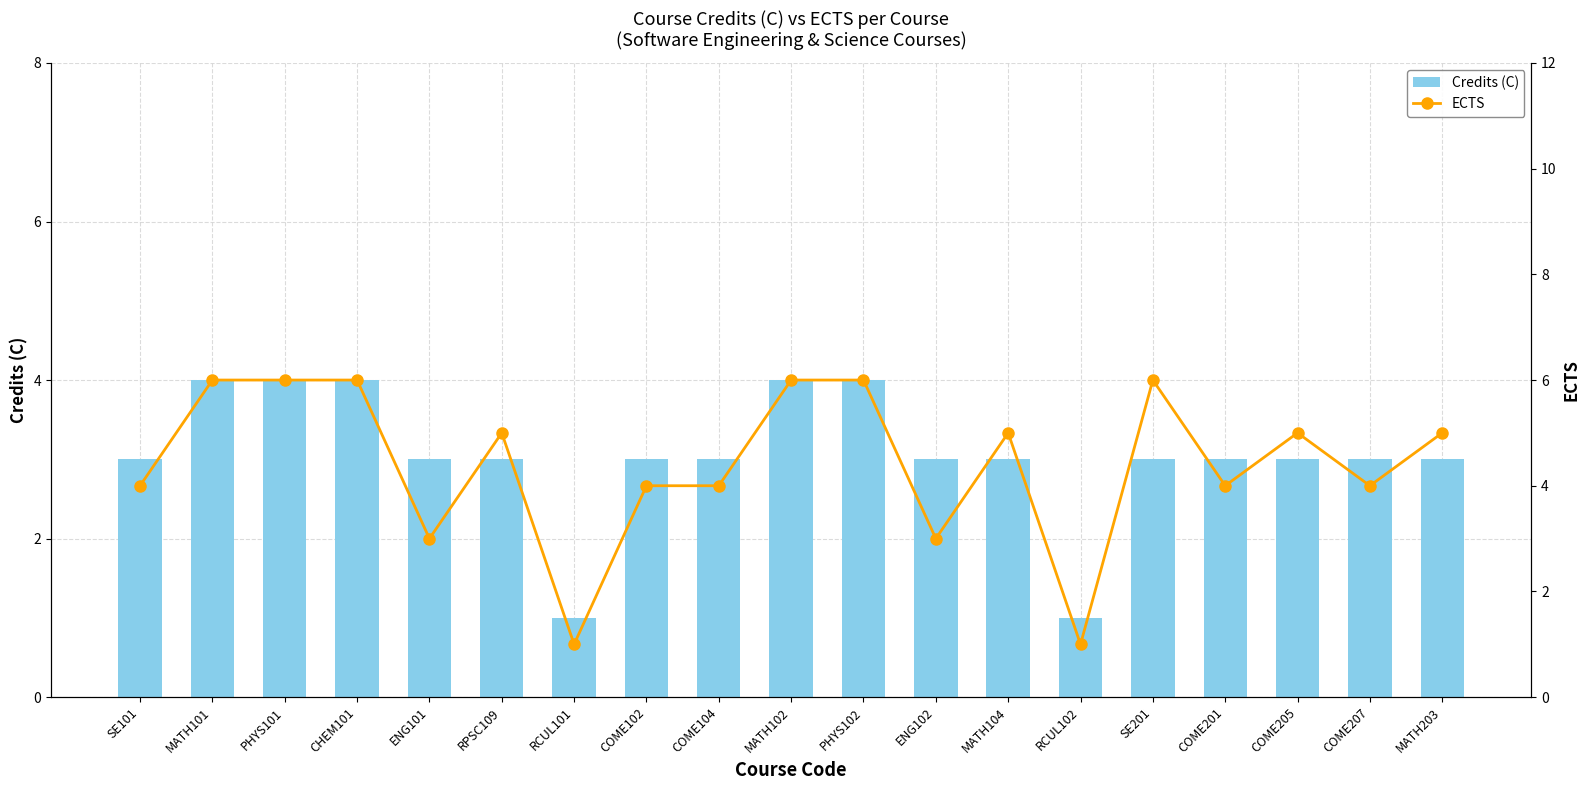

At COME205, list the series in order from smallest to largest.

Credits (C), ECTS